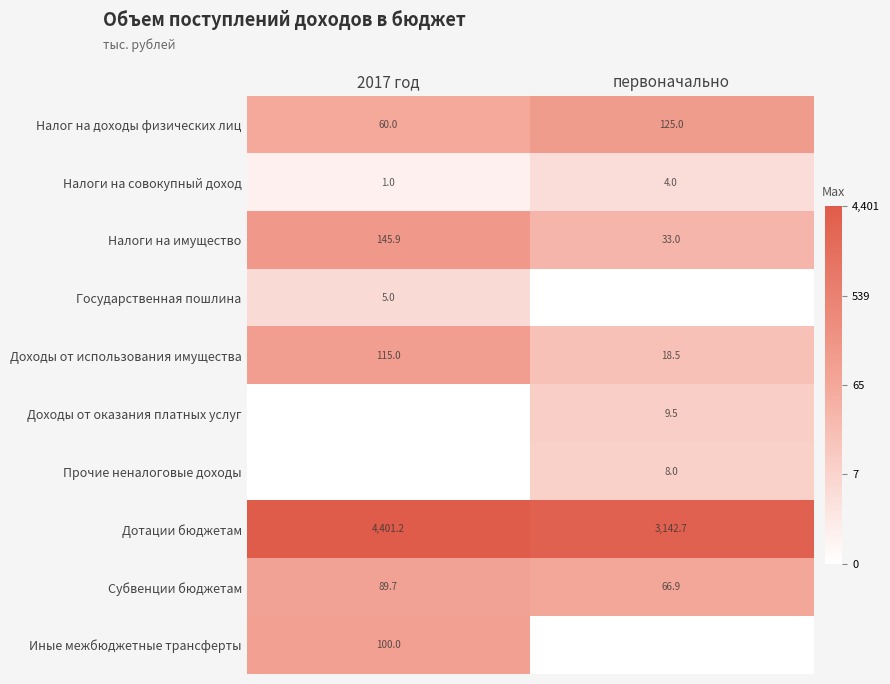

Which label corresponds to the largest value in the chart?

2017 год